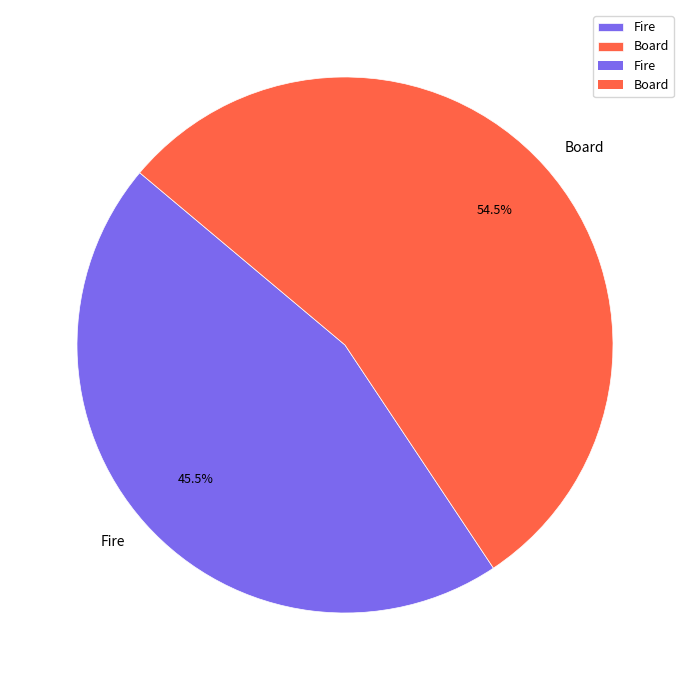

How many slices are in this pie chart?

2